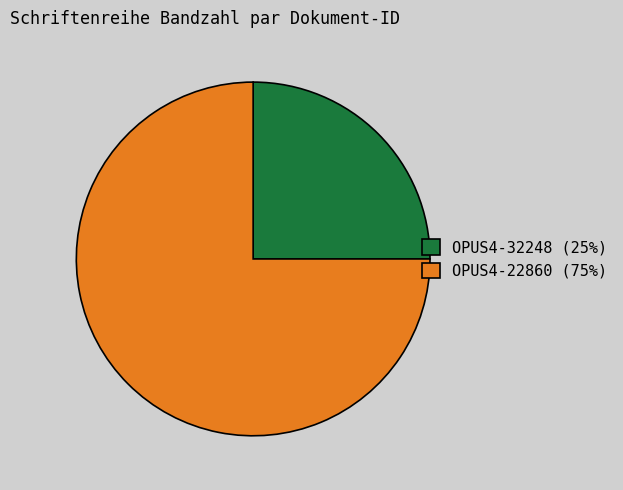

Is OPUS4-22860 the majority of the pie?

Yes